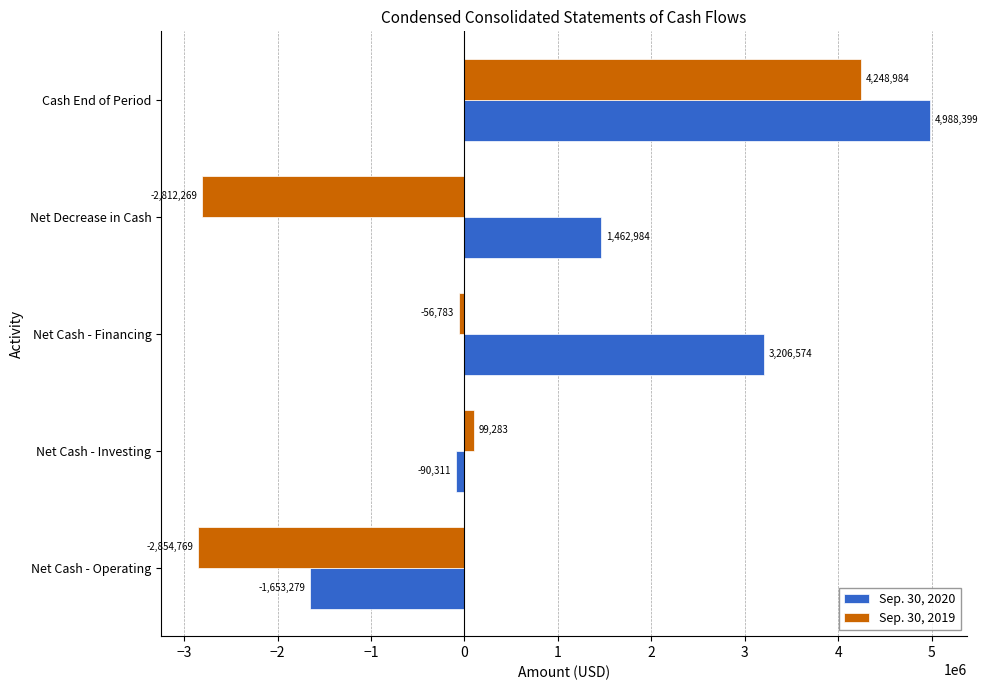

How many values in the Sep. 30, 2019 series are below -56783?

2